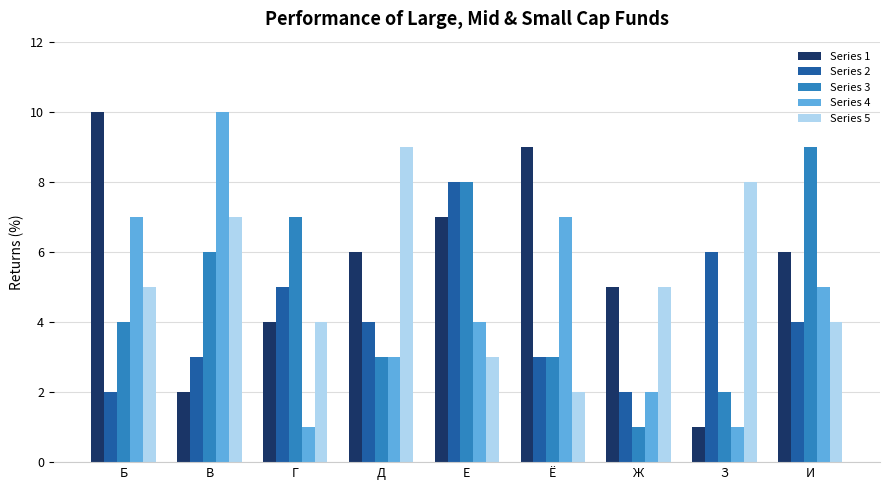

What is the maximum value for Series 4?

10